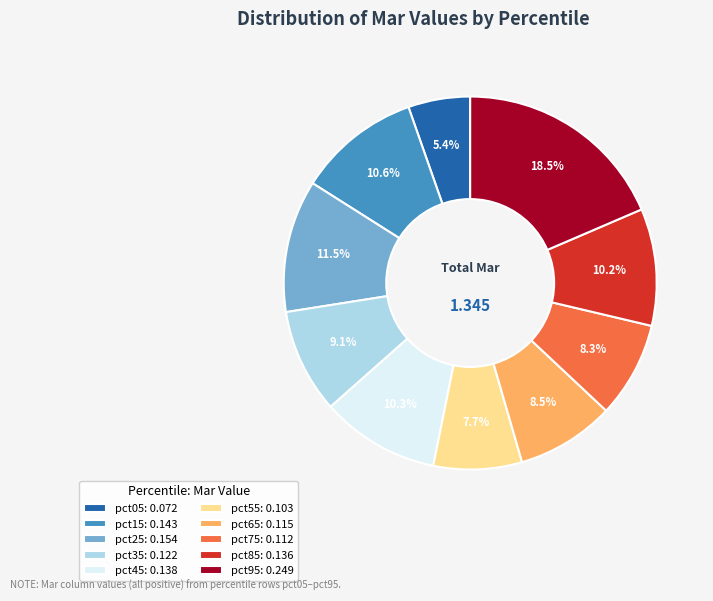

Does pct25 account for over 50% of the chart?

No